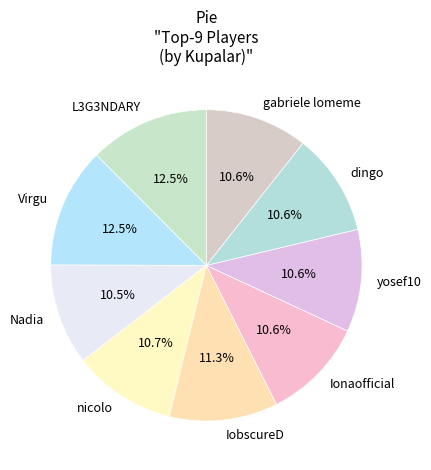

Is it true that Ionaofficial is 24% of the pie?

False